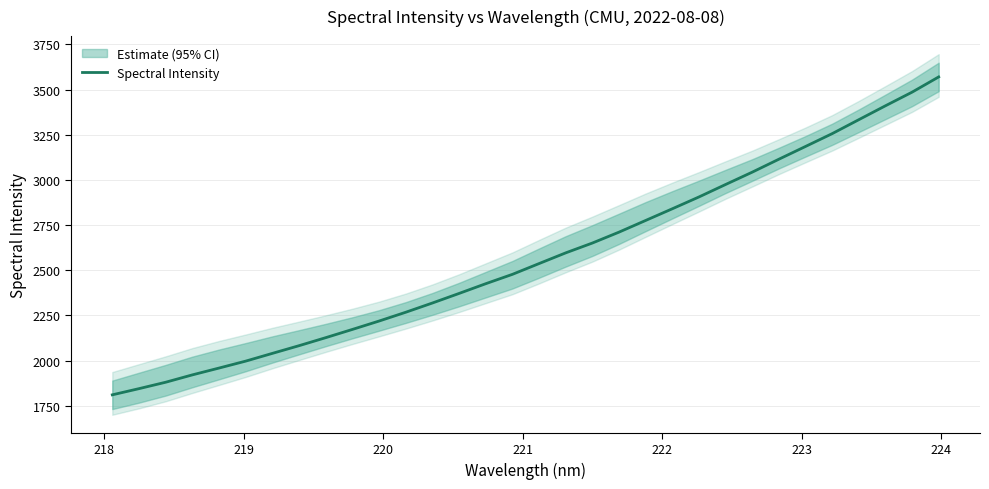

What is the lowest value of the Spectral Intensity series?

1810.6